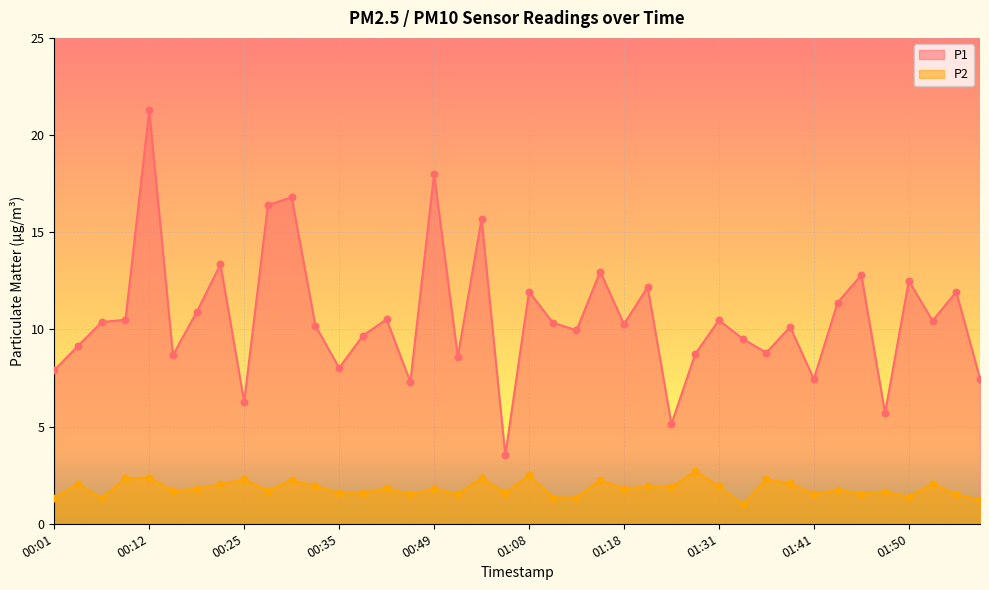

Which series reaches the minimum Y coordinate?

P2